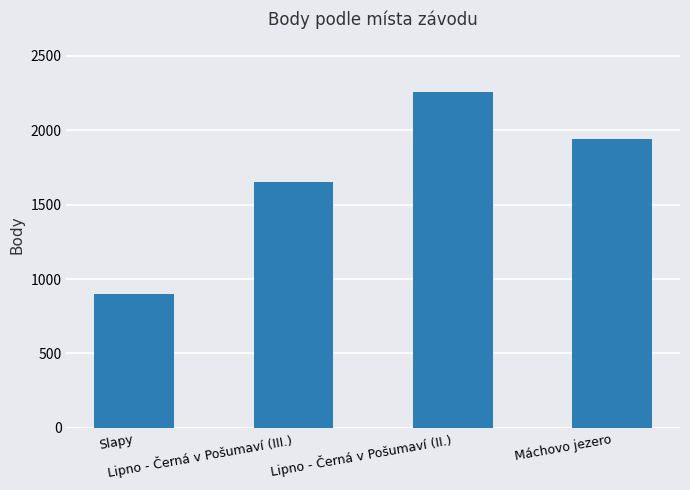

What is the sum of all values?

6753